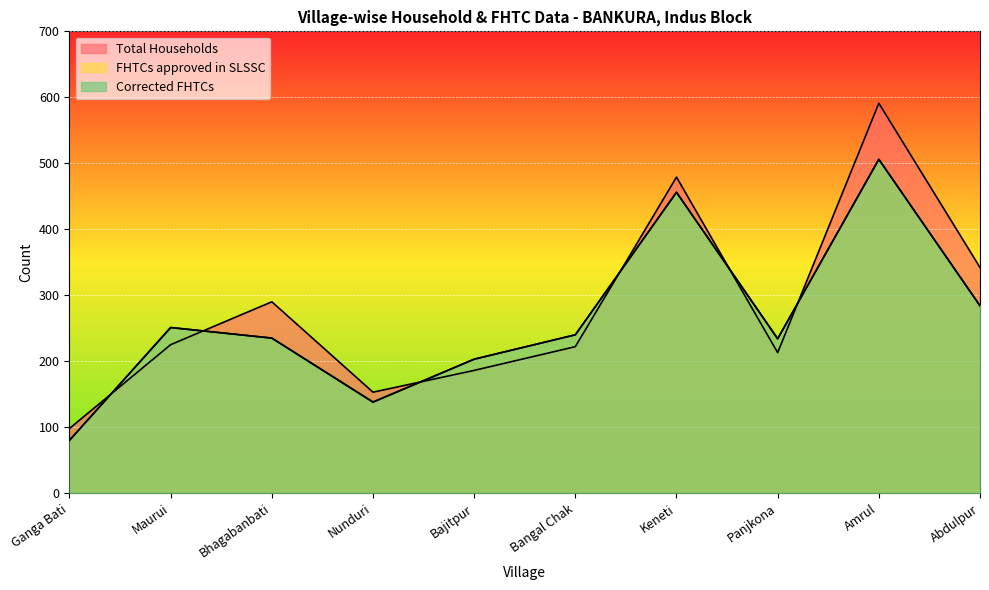

Where does the Corrected FHTCs series first go above 240?

Maurui